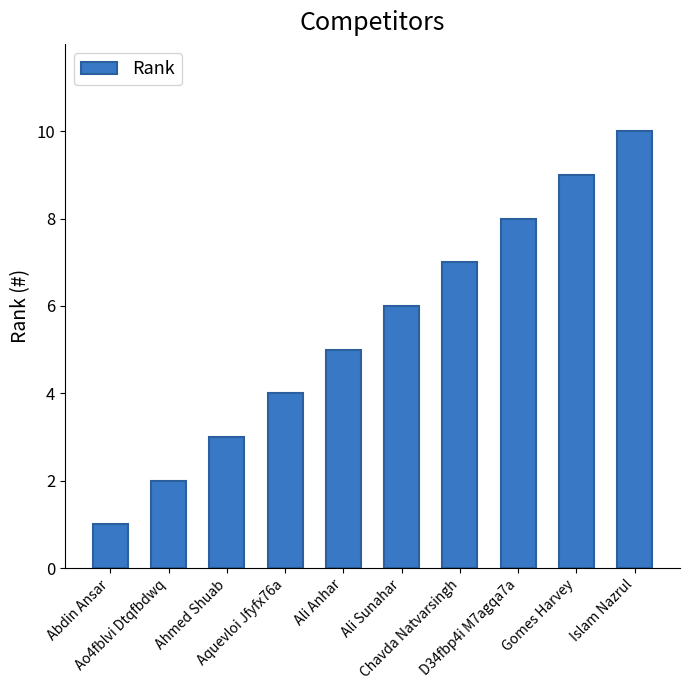

Reading left to right, list all the values displayed in this chart.

Abdin Ansar=1	Ao4fblvi Dtqfbdwq=2	Ahmed Shuab=3	Aquevloi Jfyfx76a=4	Ali Anhar=5	Ali Sunahar=6	Chavda Natvarsingh=7	D34fbp4i M7agqa7a=8	Gomes Harvey=9	Islam Nazrul=10